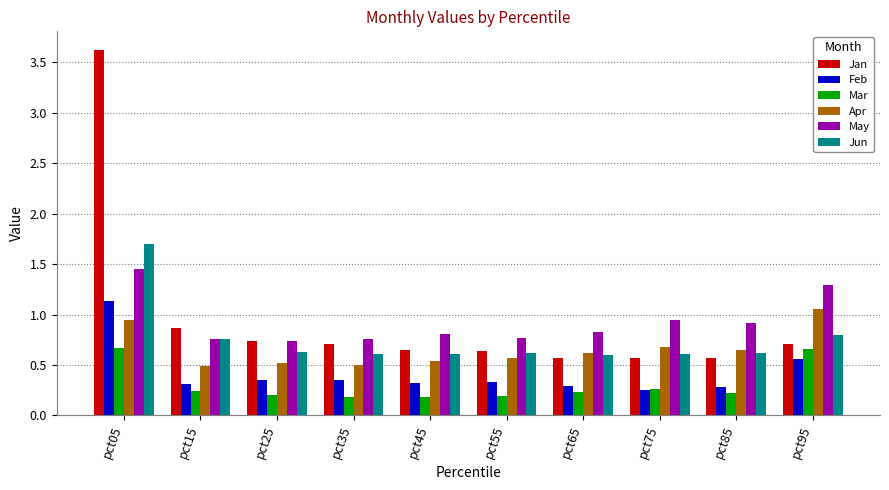

Which series has the largest range (max minus min)?

Jan